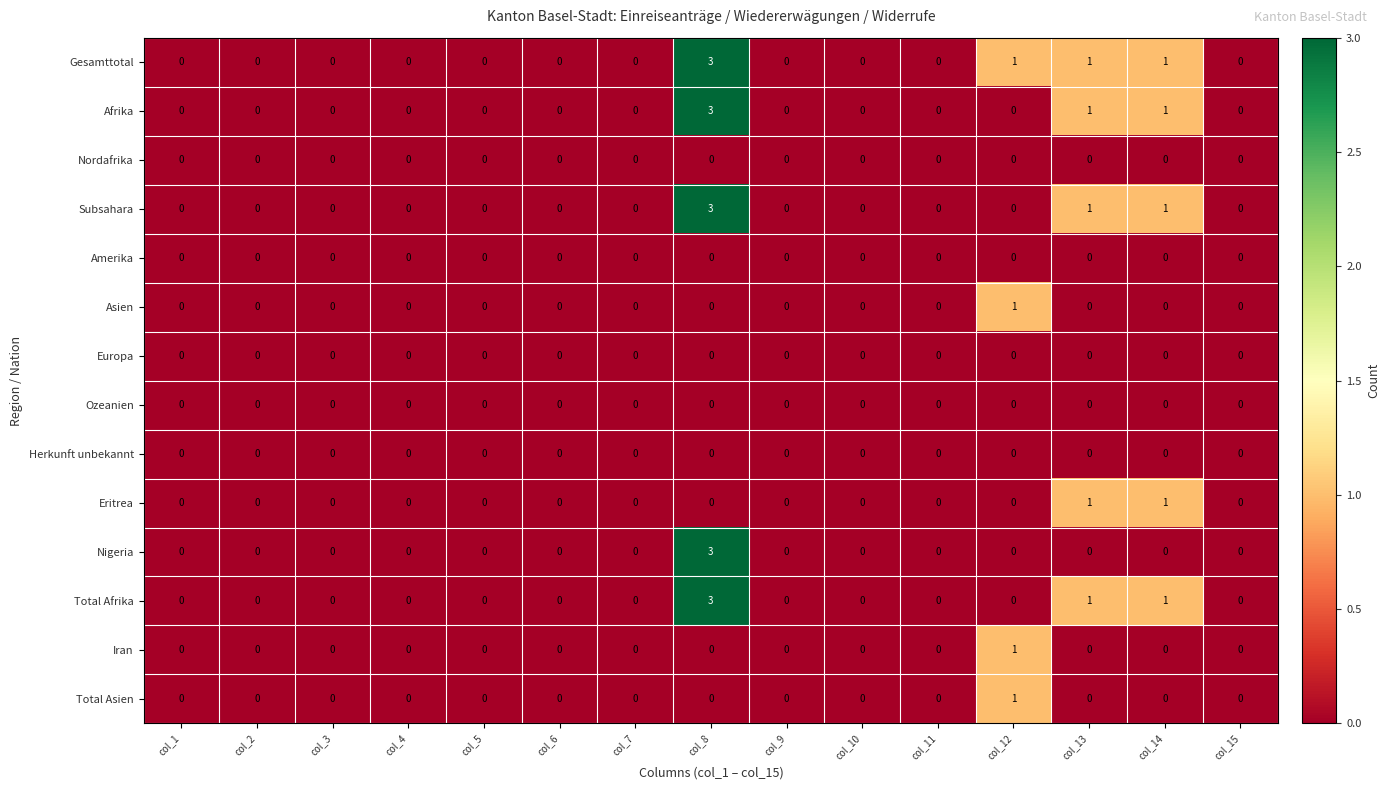

Which series has the largest total across all categories?

Gesamttotal